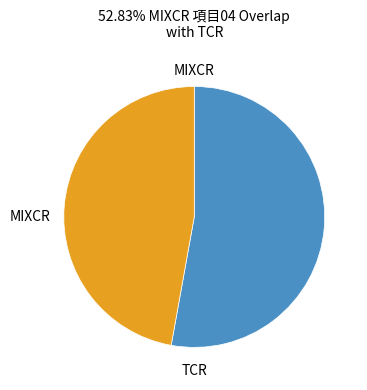

Count the number of slices in the pie.

2